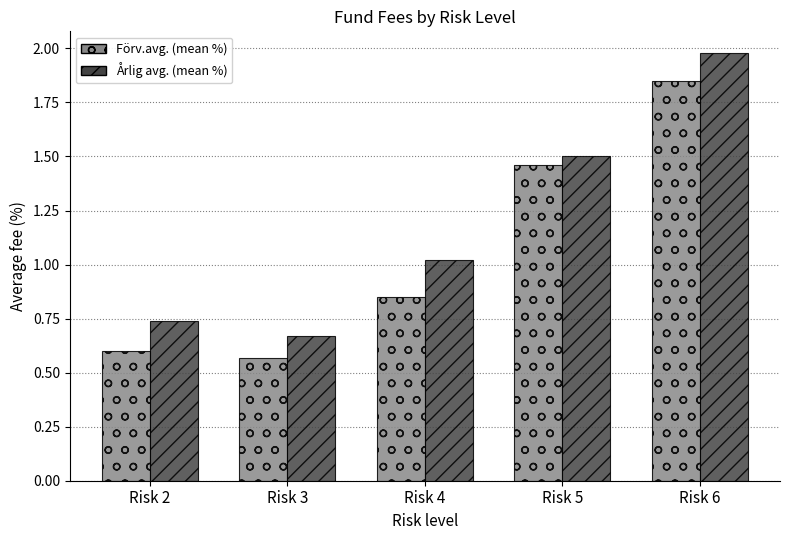

Are the bars grouped side by side (vs. stacked)?

Yes